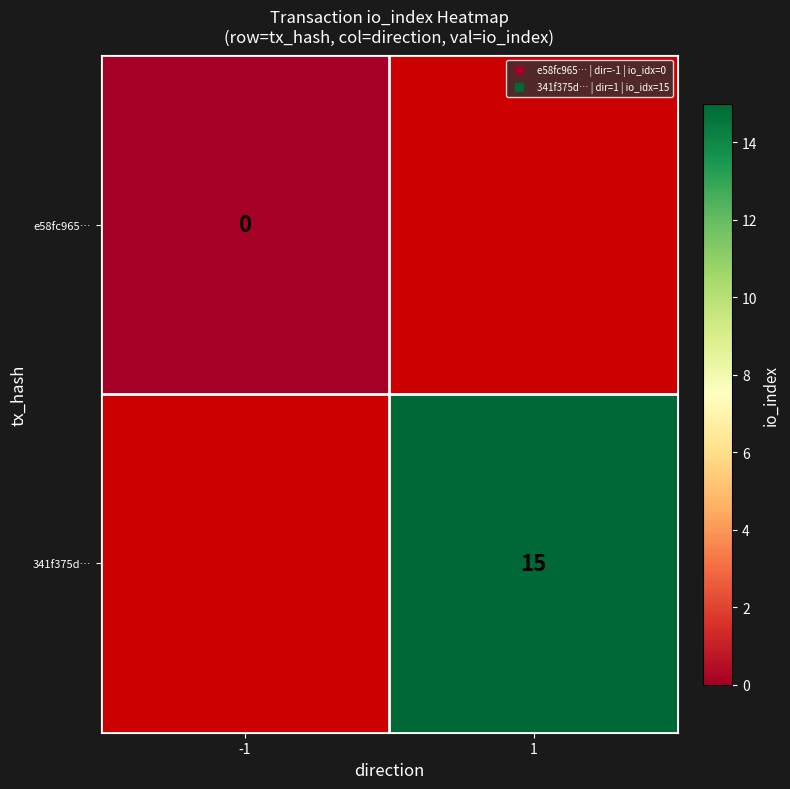

At which label does 341f375d… reach its minimum?

-1